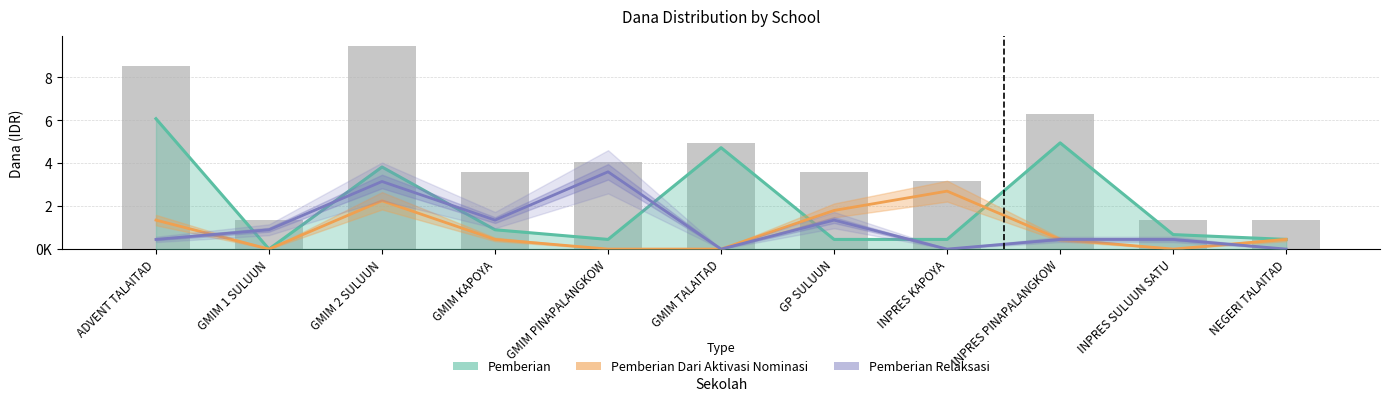

Count the Pemberian Relaksasi values in the range 0 to 1350000.

9